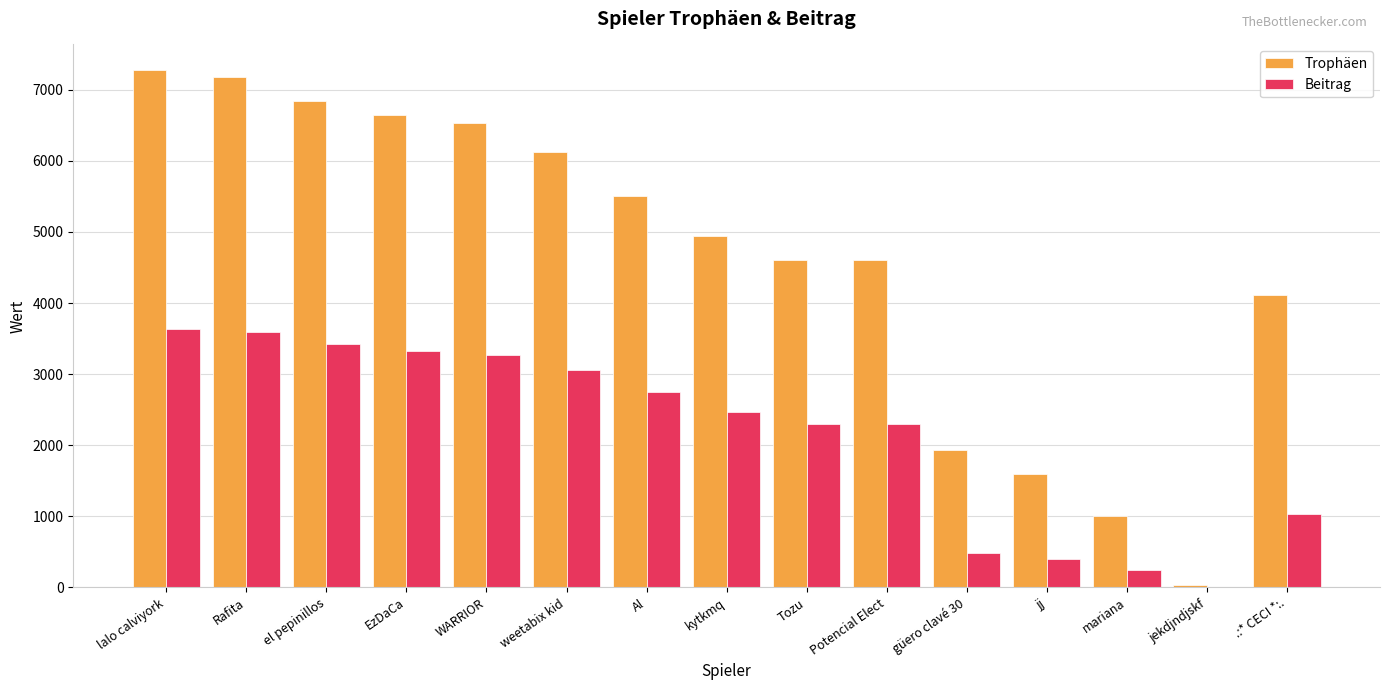

Which series has the largest total across all categories?

Trophäen